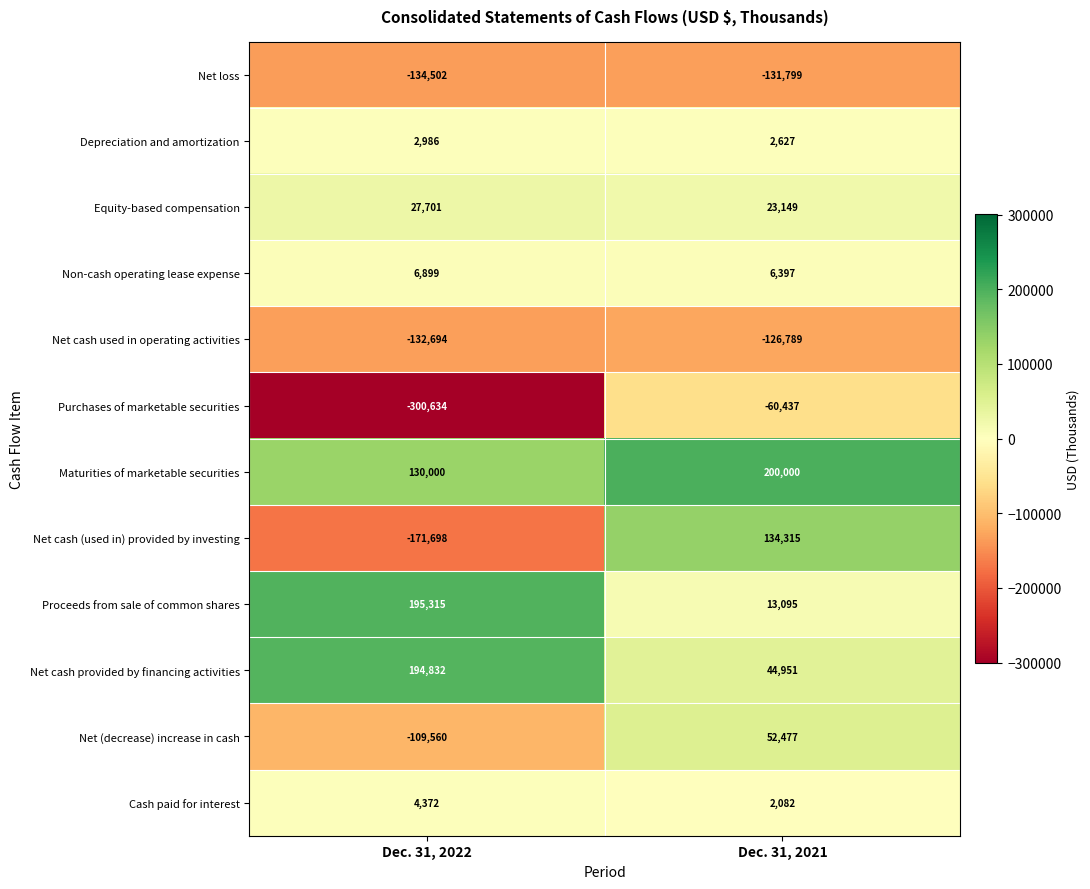

Where is Net cash provided by financing activities nearest to the value 119891?

Dec. 31, 2021